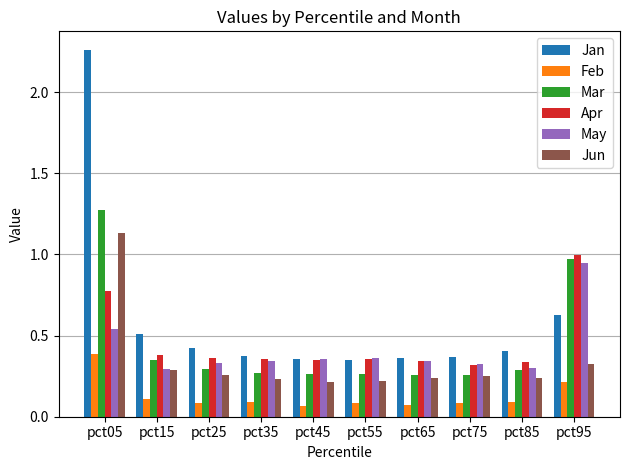

Is it true that Jun equals 0.3 at pct25?

True